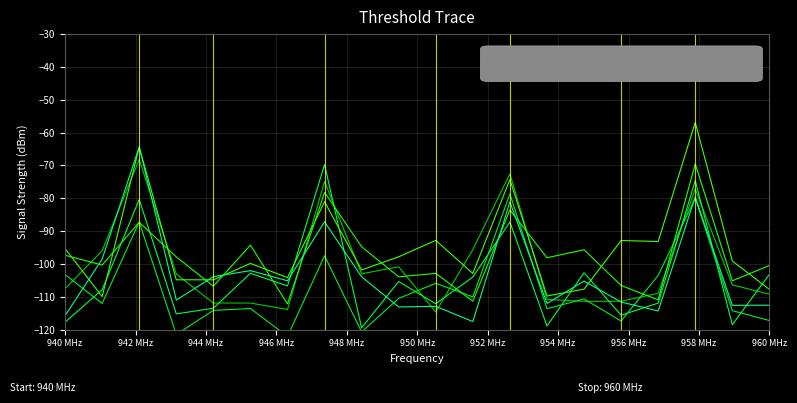

How many lines are shown in the chart?

6